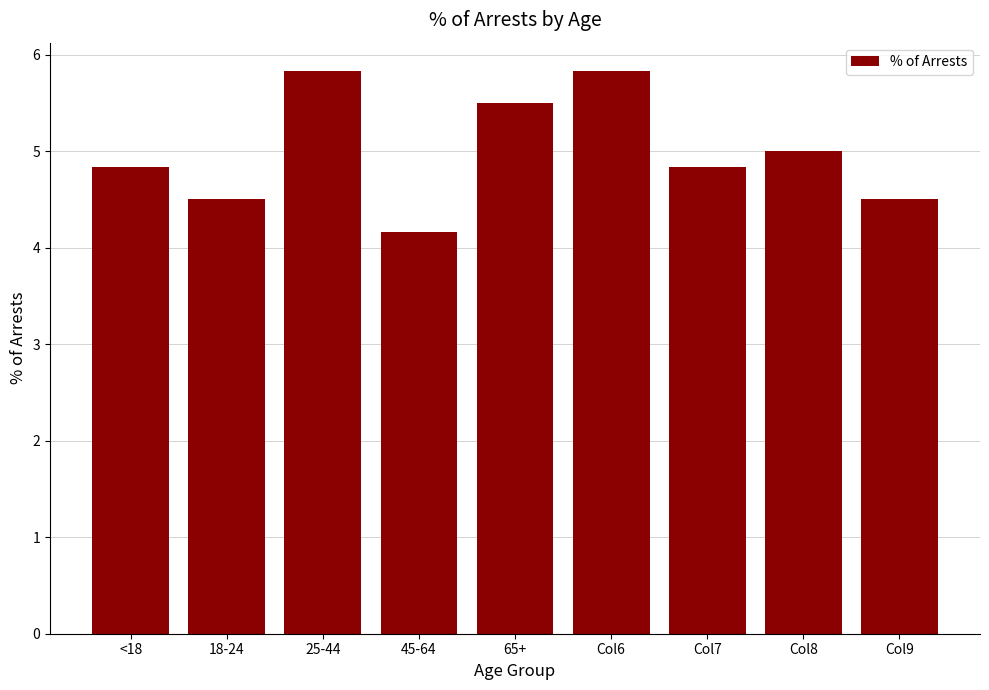

Approximately how many times larger is the value at <18 compared to 65+?

0.9